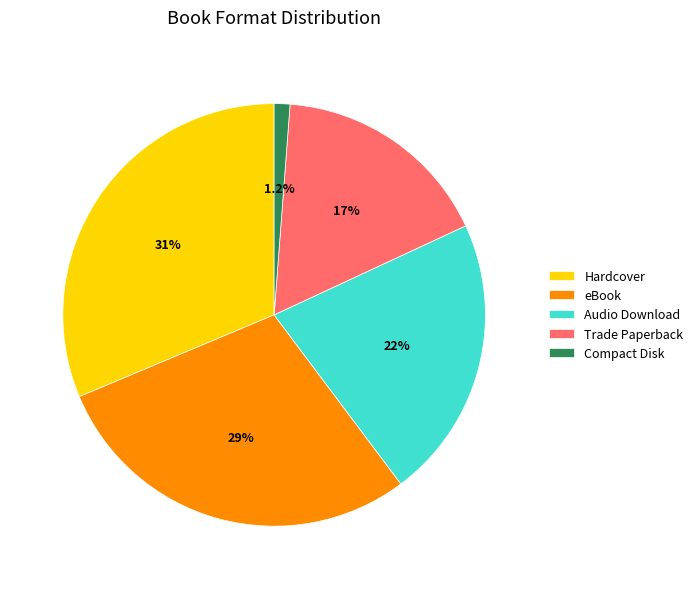

How many segments does this pie chart have?

5